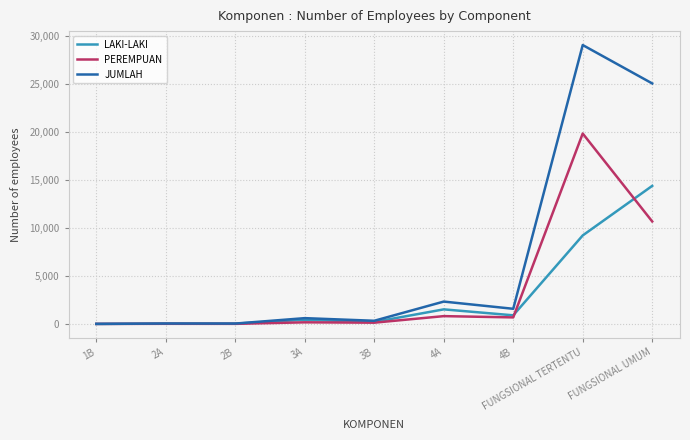

Rank the series by their average value, from lowest to highest.

LAKI-LAKI, PEREMPUAN, JUMLAH